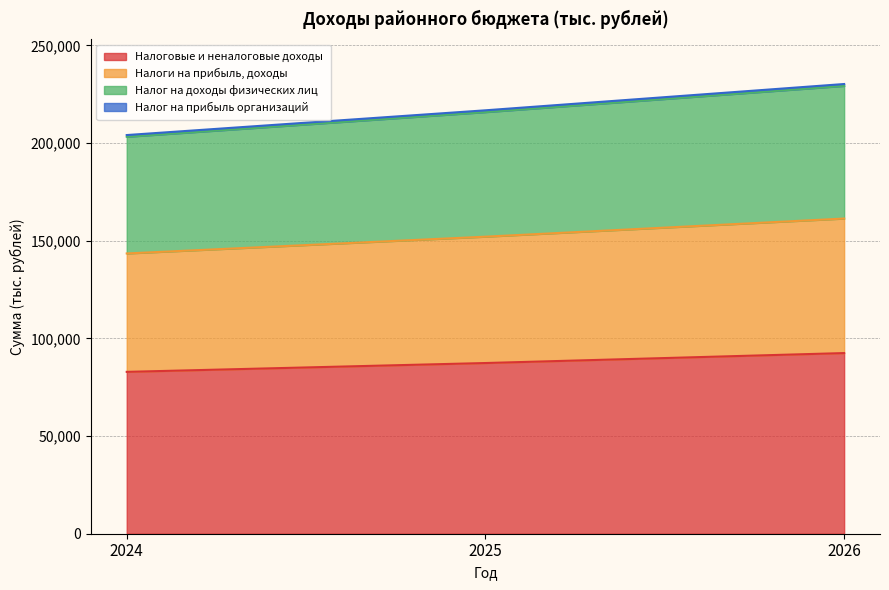

Is it true that Налоговые и неналоговые доходы equals 87396.2 at 2025?

True